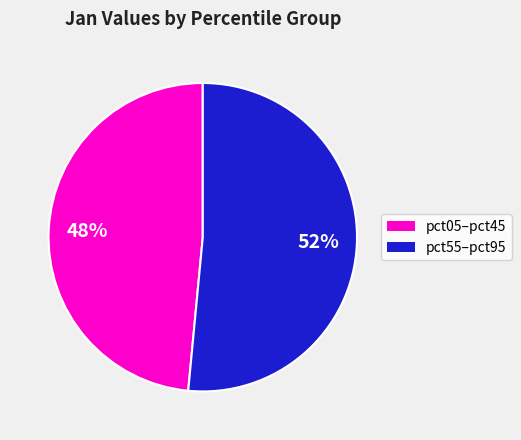

How many slices are in this pie chart?

2